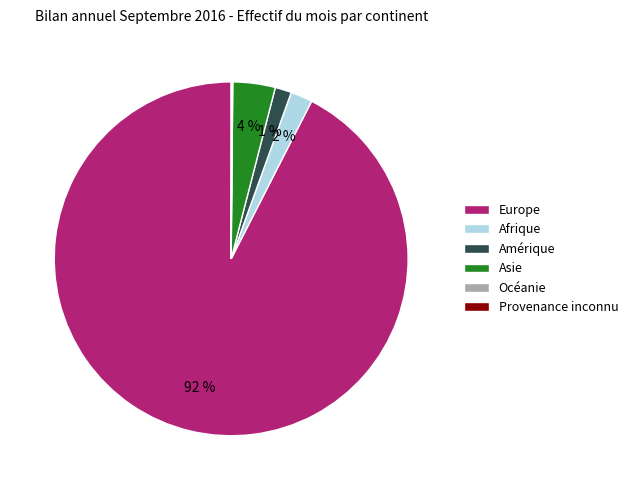

Which category has the biggest portion of the pie?

Europe